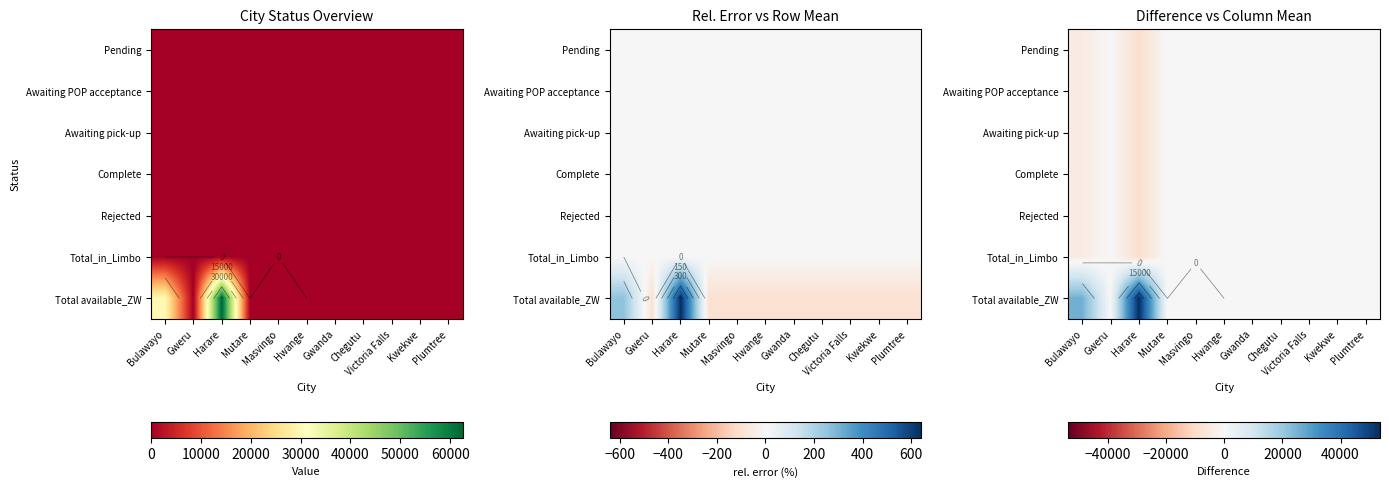

The Complete series shows 5186.9 at Plumtree. True or false?

False